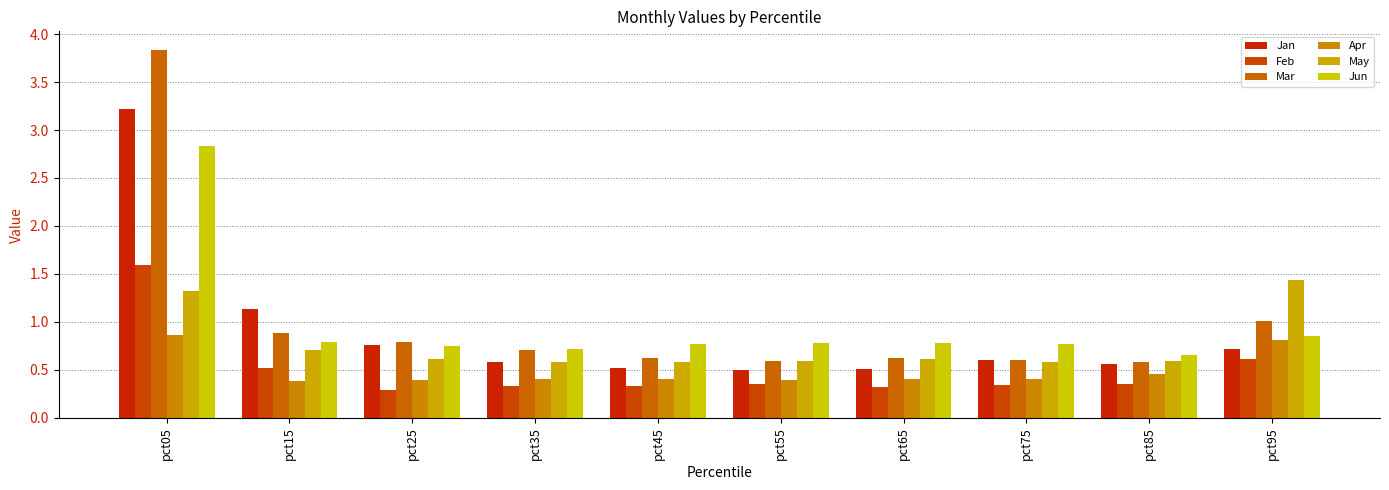

Is it true that Apr equals 0.4 at pct45?

True